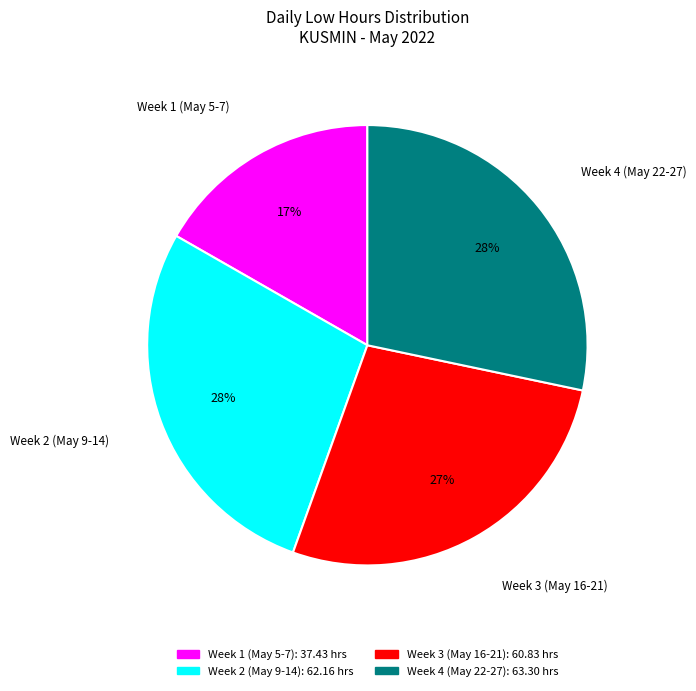

What is the ratio of the value at Week 3 (May 16-21) to the value at Week 1 (May 5-7)?

1.6